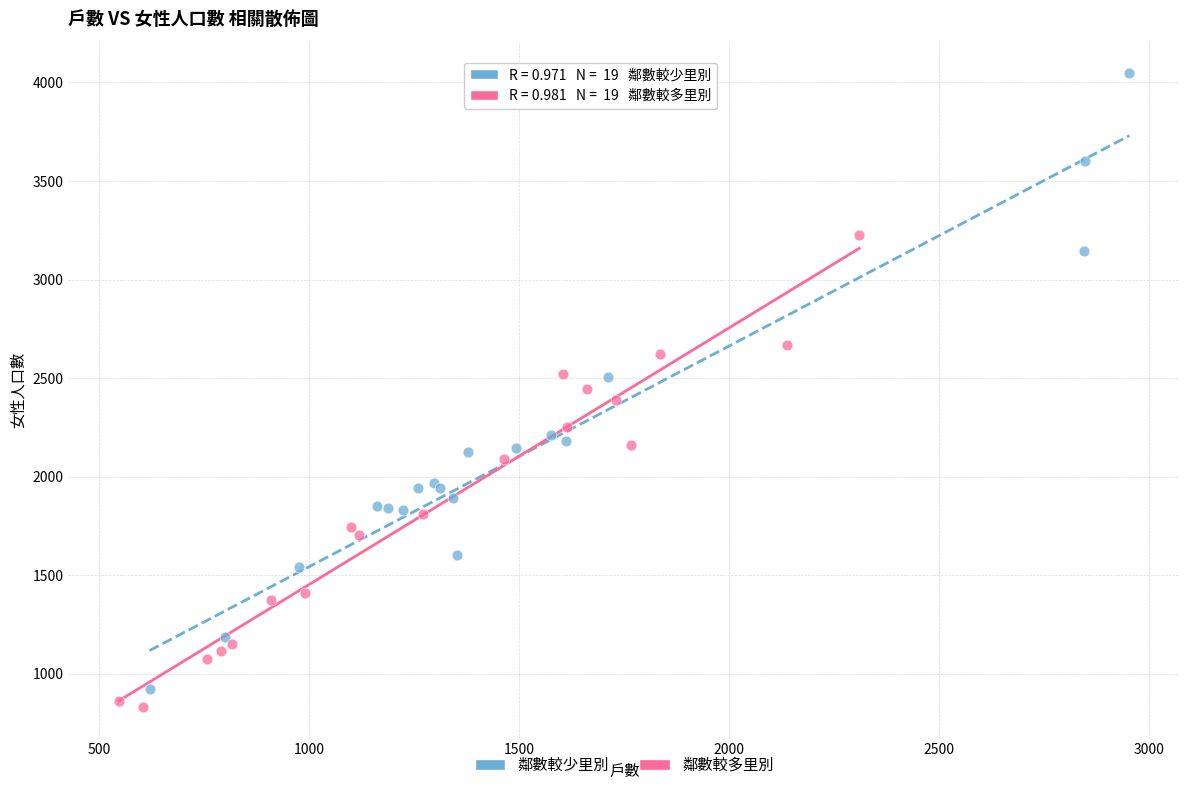

What are all the series names shown in the legend?

鄰數較少里別, 鄰數較多里別